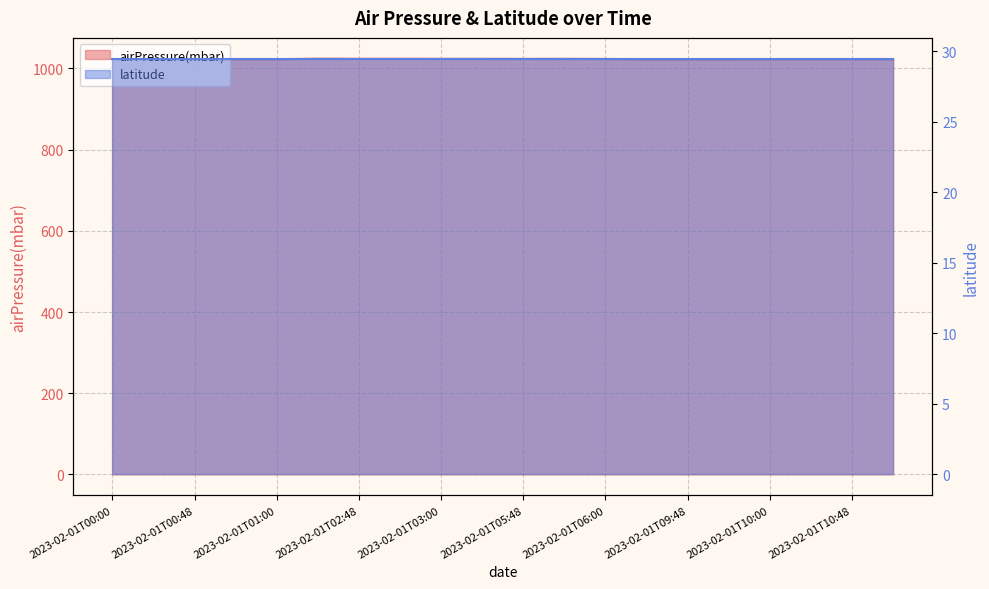

List the labels in order of value, smallest first.

2023-02-01T09:42, 2023-02-01T09:48, 2023-02-01T00:00, 2023-02-01T09:54, 2023-02-01T00:42, 2023-02-01T00:48, 2023-02-01T10:00, 2023-02-01T00:54, 2023-02-01T01:00, 2023-02-01T10:42, 2023-02-01T10:54, 2023-02-01T10:48, 2023-02-01T06:00, 2023-02-01T05:48, 2023-02-01T03:00, 2023-02-01T05:42, 2023-02-01T05:54, 2023-02-01T02:48, 2023-02-01T02:54, 2023-02-01T02:42